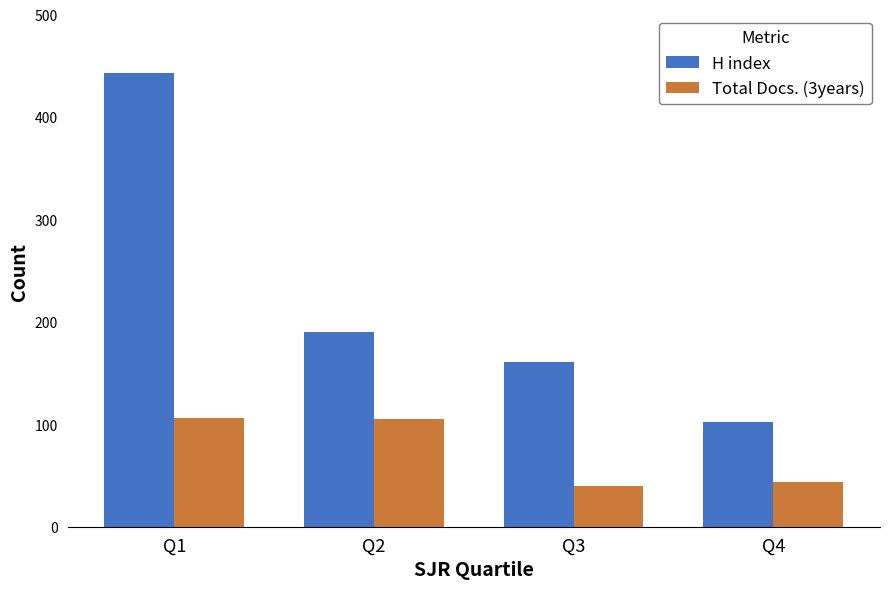

At which label does H index reach its minimum?

Q4